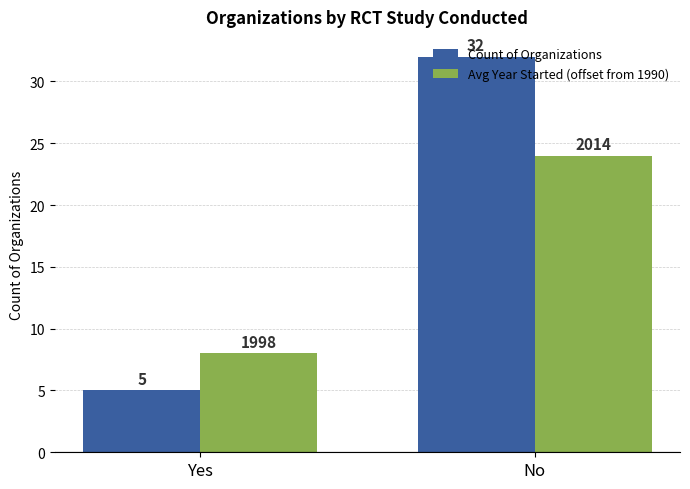

At which label does Avg Year Started (offset from 1990) reach its peak?

No